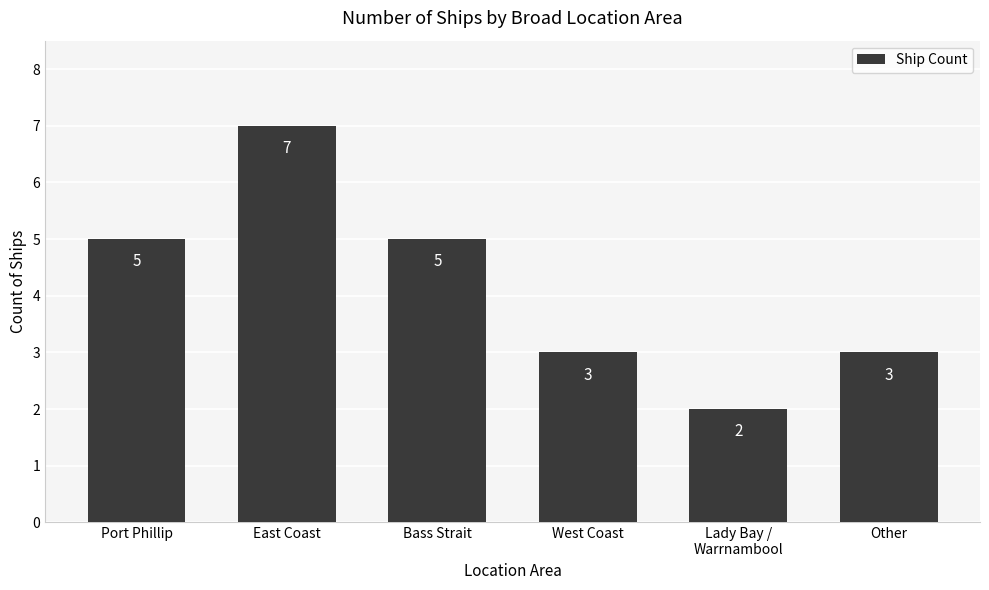

The chart shows a value of 5 at Other. True or false?

False